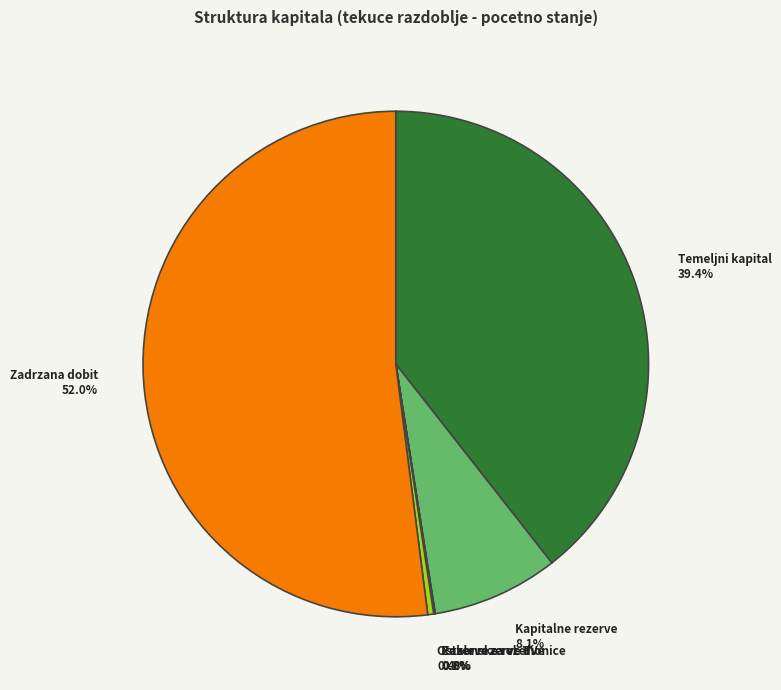

What is the largest slice in the pie chart?

Zadrzana dobit